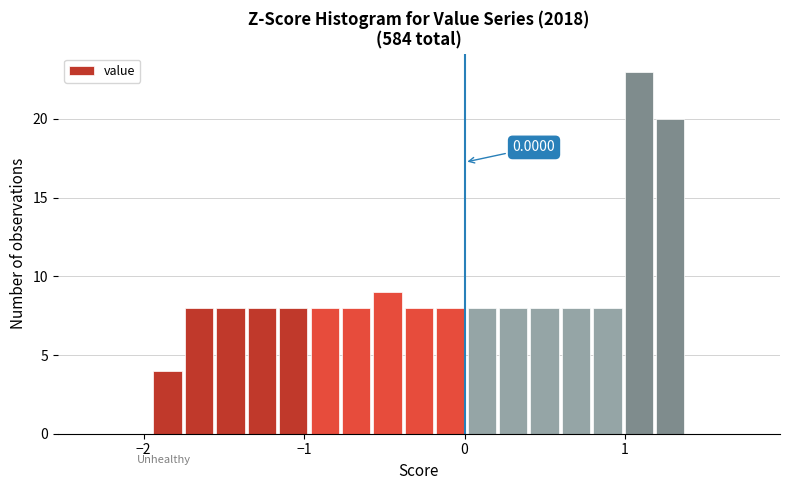

Read against the x-axis, roughly where is the centre of the tallest bar?

1.1